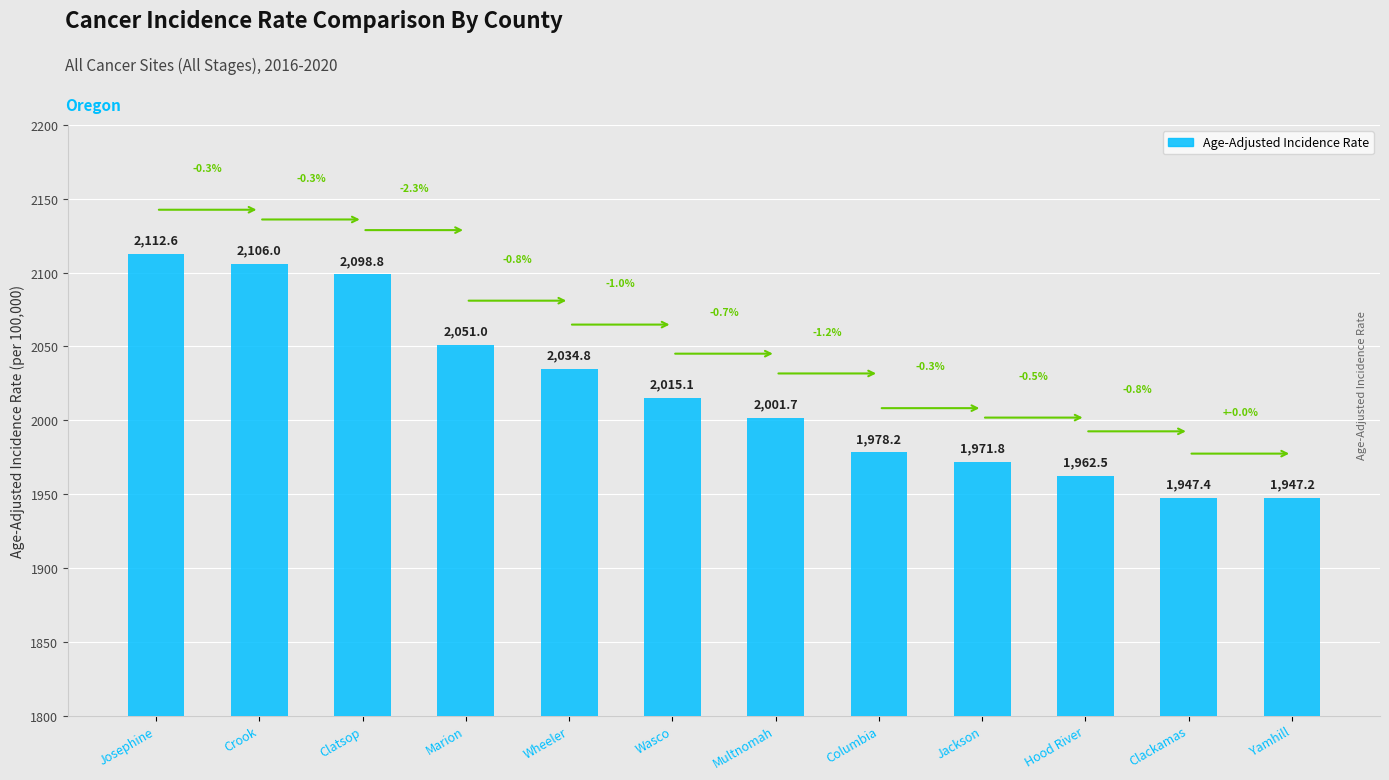

Between Multnomah and Josephine, which is larger?

Josephine